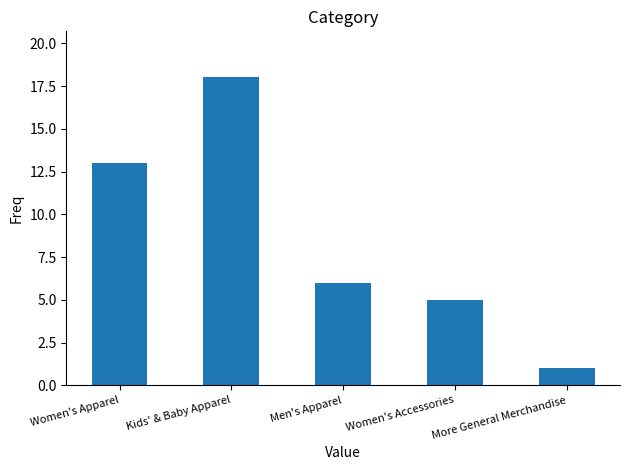

Between More General Merchandise and Women's Apparel, which is larger?

Women's Apparel